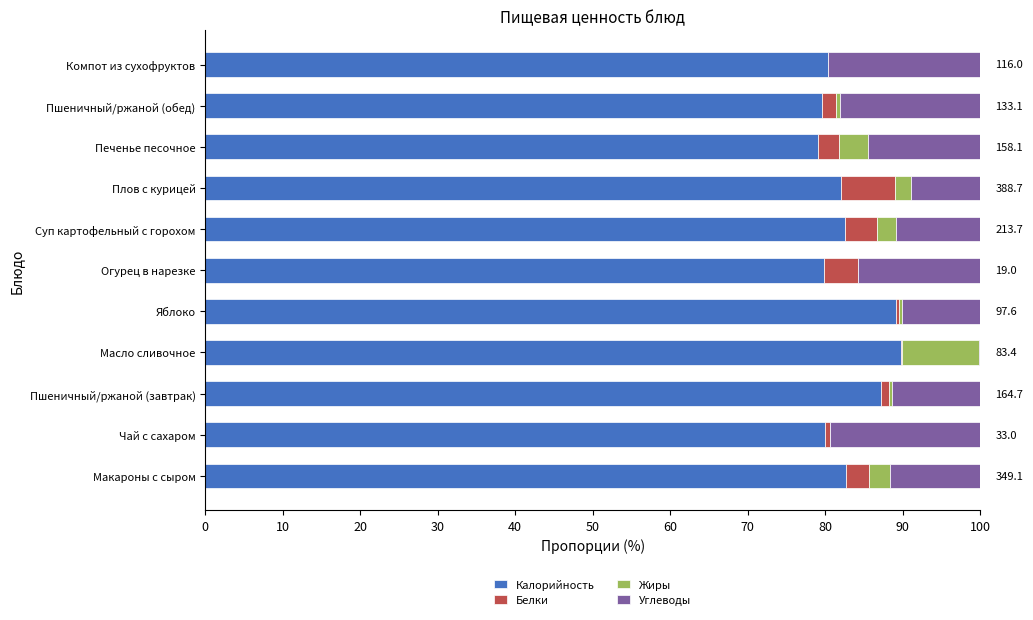

What is the highest value of the Калорийность series?

89.8